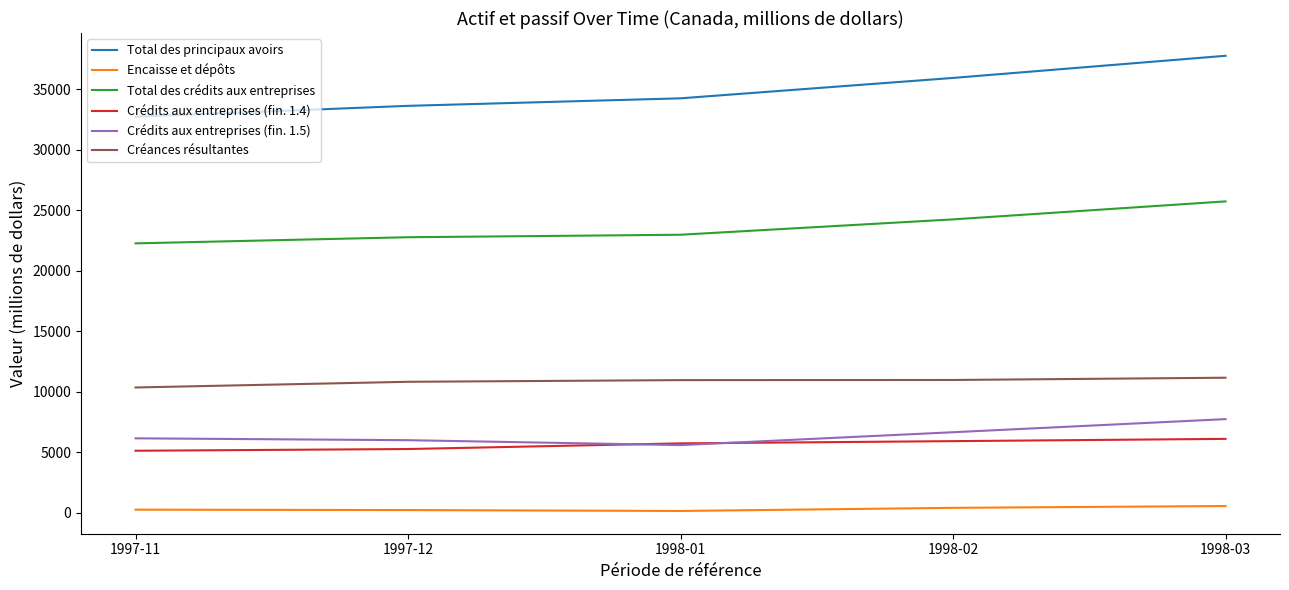

What is the difference between the maximum and minimum values in the Crédits aux entreprises (fin. 1.5) series?

2147